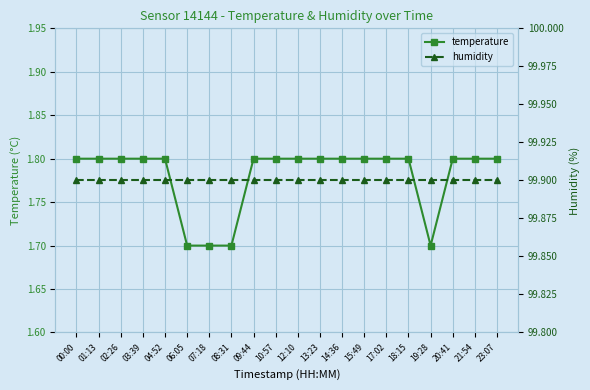

What is the value of the temperature point at the 2nd from the left?

1.8